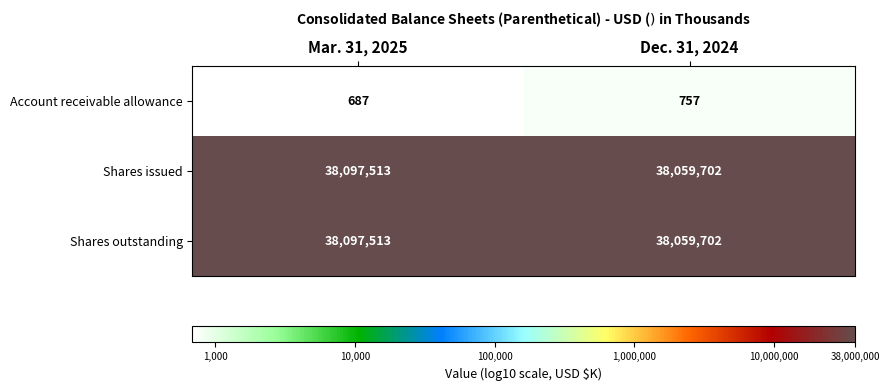

What is the total value across all series at Mar. 31, 2025?

76195713